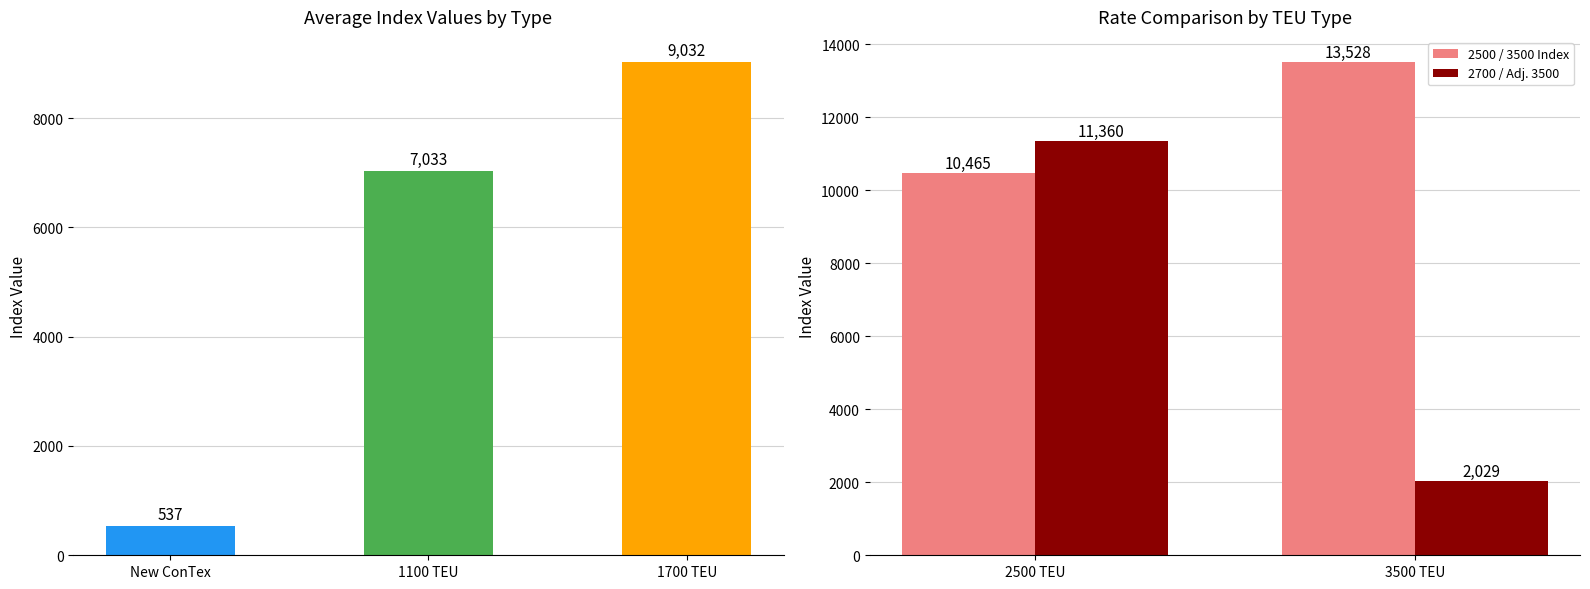

At which label is 2700 / Adj. 3500 closest to 6694?

3500 TEU